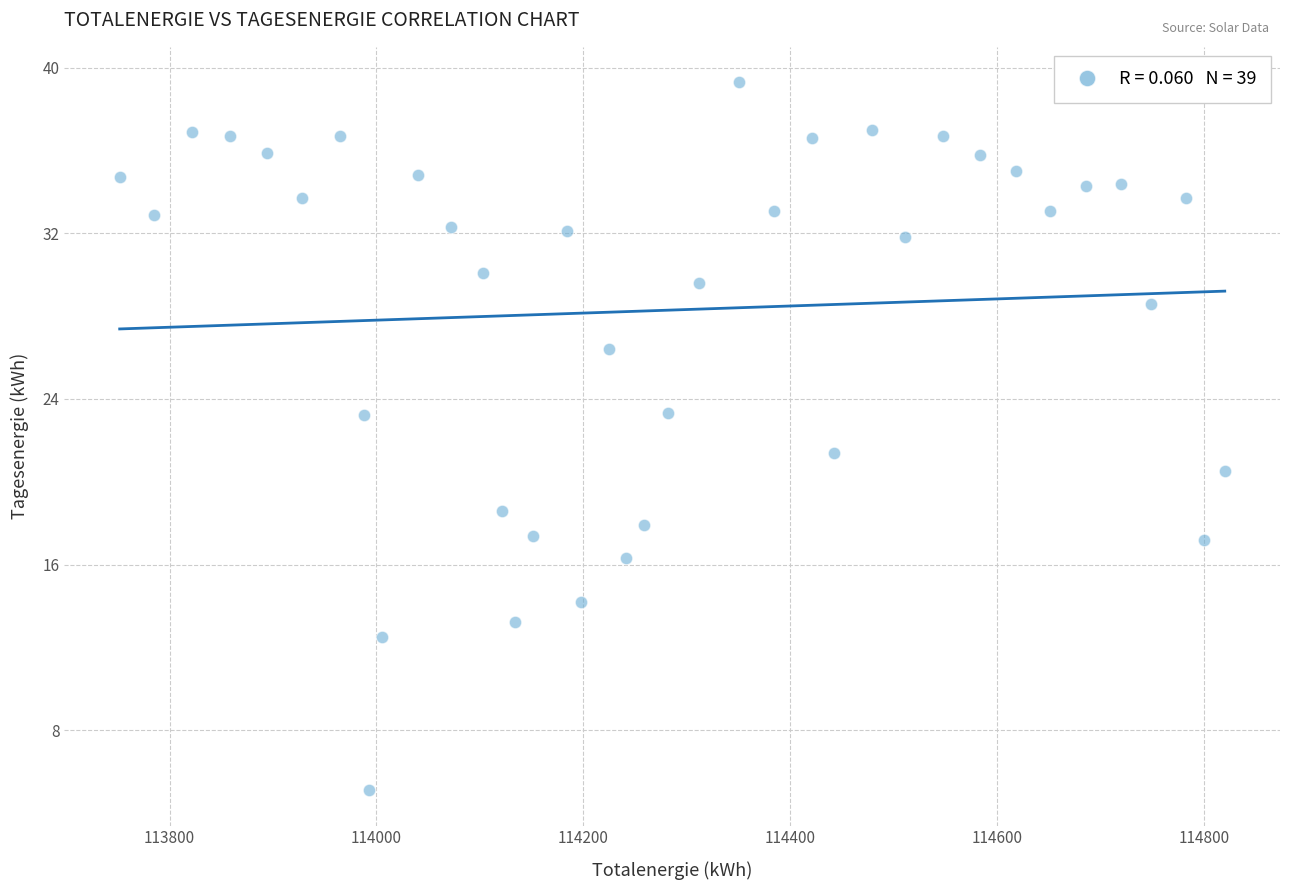

What Y value in the scatter plot is closest to 22?

21.4